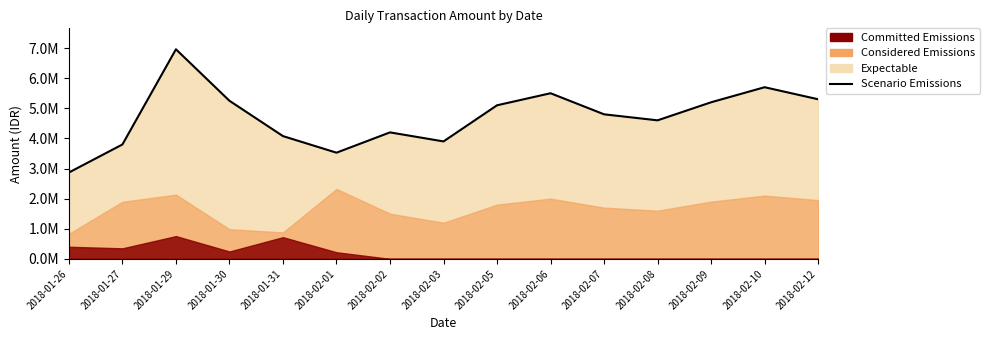

Rank the categories by value from highest to lowest.

2018-01-29, 2018-02-10, 2018-02-06, 2018-02-12, 2018-01-30, 2018-02-09, 2018-02-05, 2018-02-07, 2018-02-08, 2018-02-02, 2018-01-31, 2018-02-03, 2018-01-27, 2018-02-01, 2018-01-26